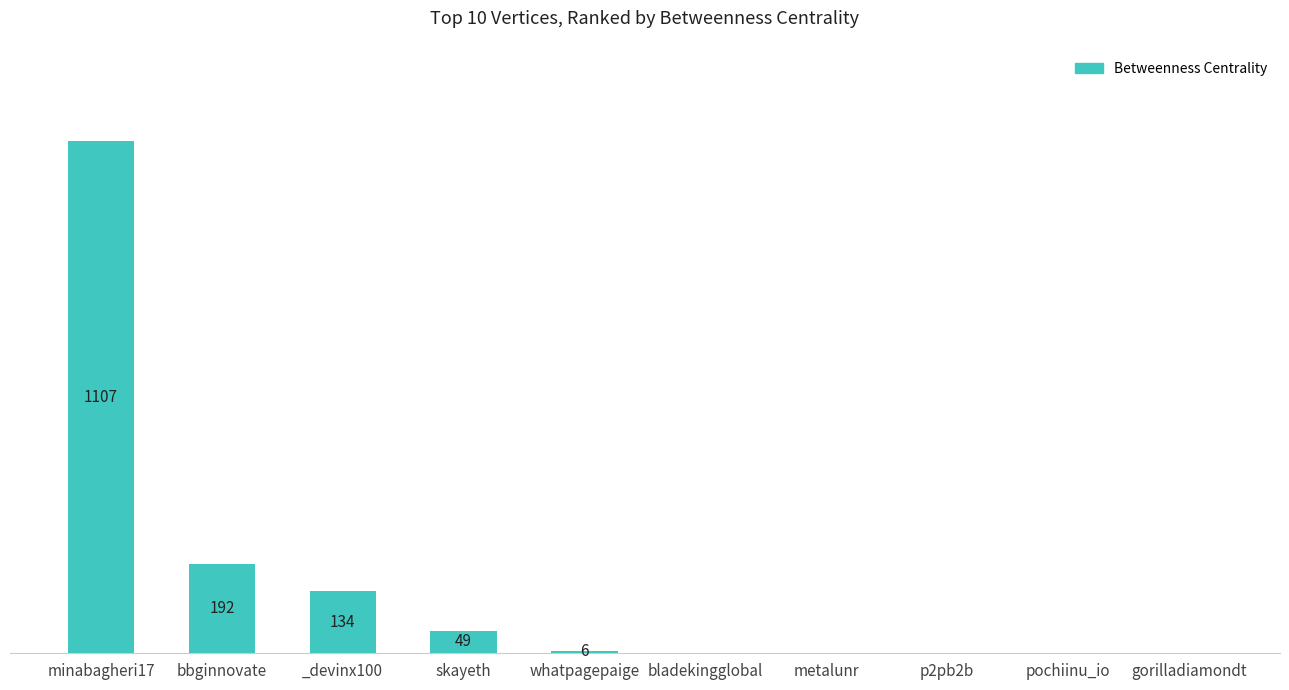

Which category has the highest value across all series?

minabagheri17